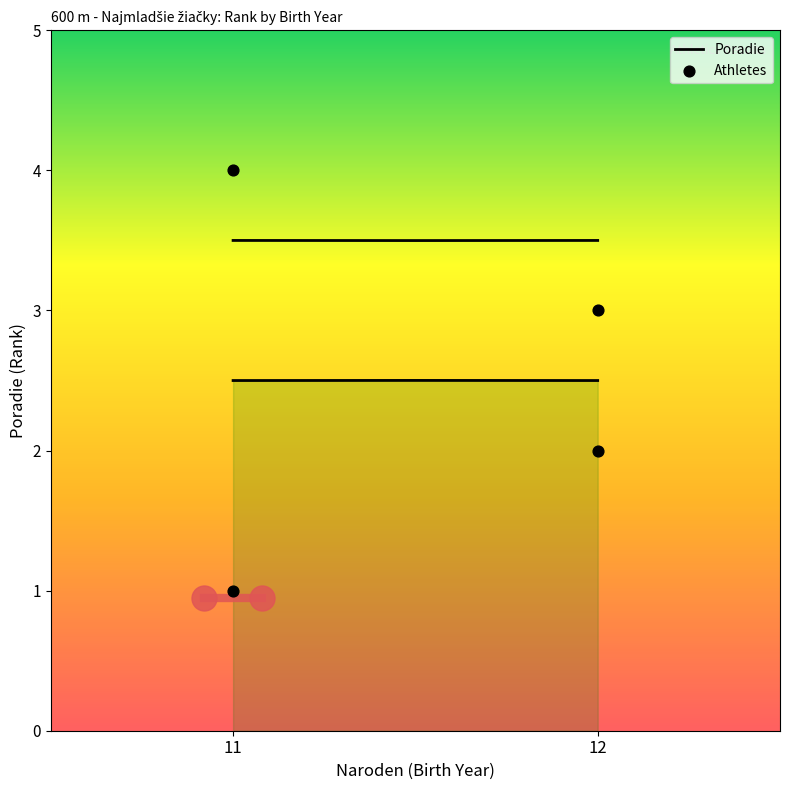

Between Fábiková Sofia (12) and Lukušová Dáša (12), which is larger?

Fábiková Sofia (12)